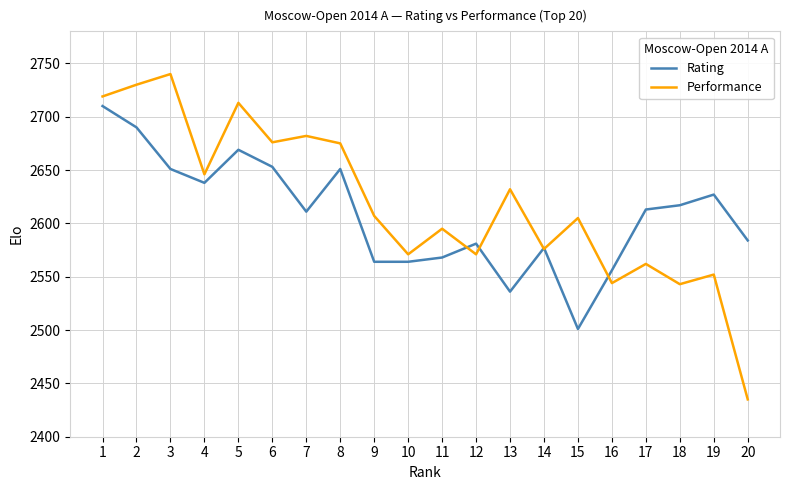

Which series has the widest spread of values?

Performance